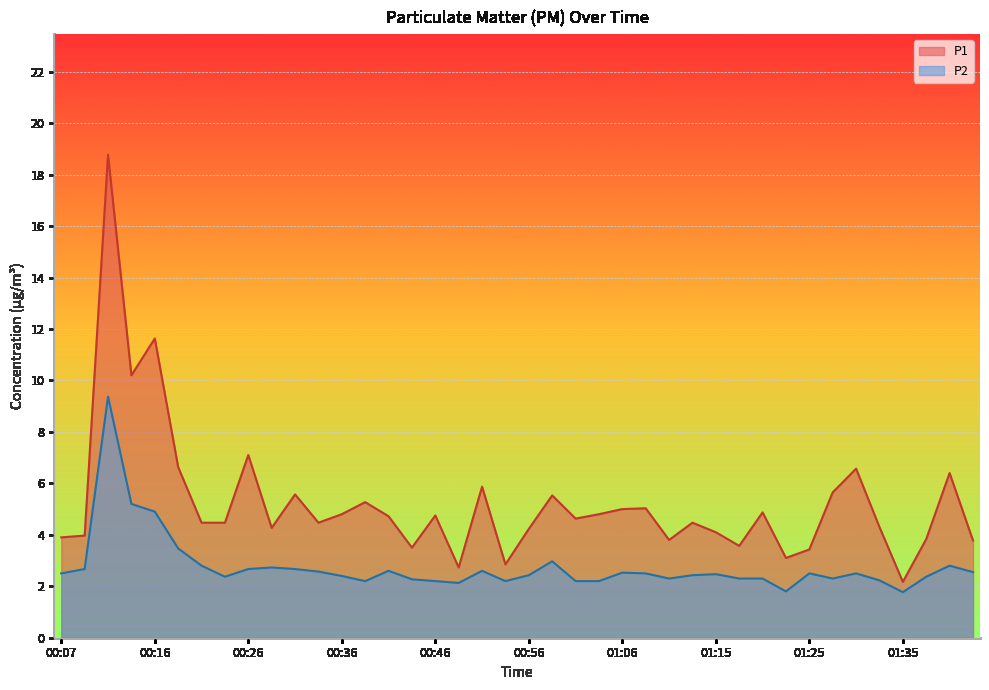

What is the label of the 39th point from the right?

00:09